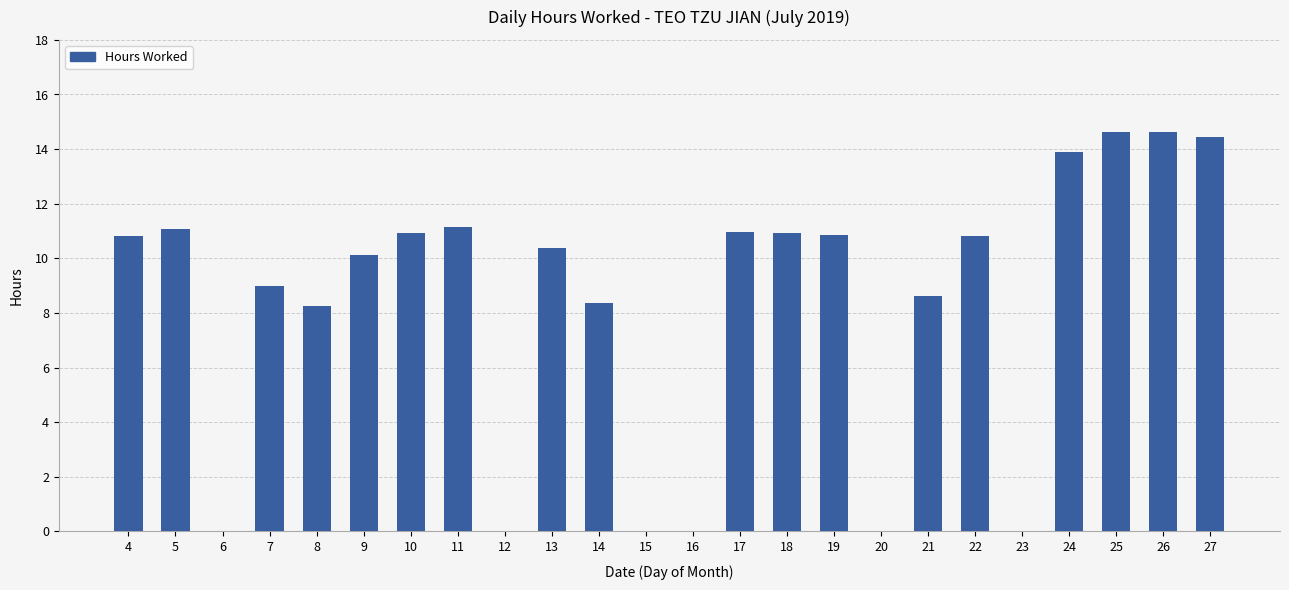

Between 15 and 10, which is larger?

10